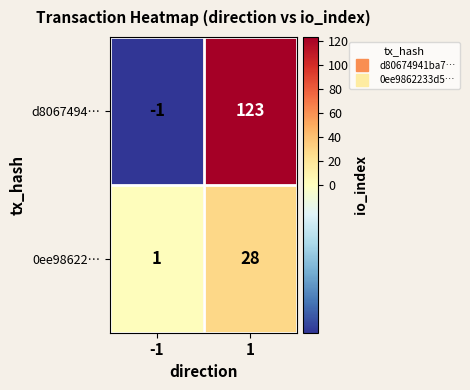

List the series in order of their peak value, highest first.

d8067494…, 0ee98622…